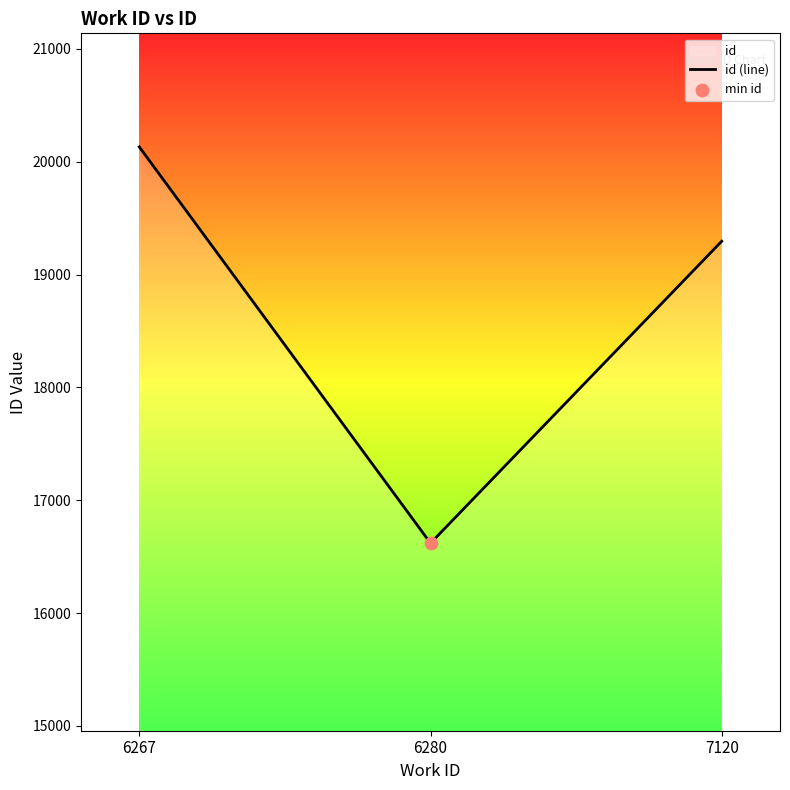

What is the change in value from 6280 to 7120?

+2676.5